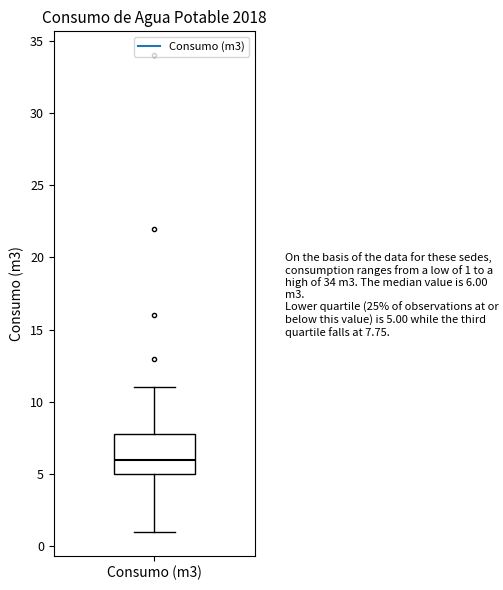

Read this box plot against the y-axis: the position of the median line, the range covered by the box, and the ends of both whiskers. The values are not printed on the chart, so give them approximately, as read against the axis.

median 6, box 5 to 8, whiskers 1 to 11